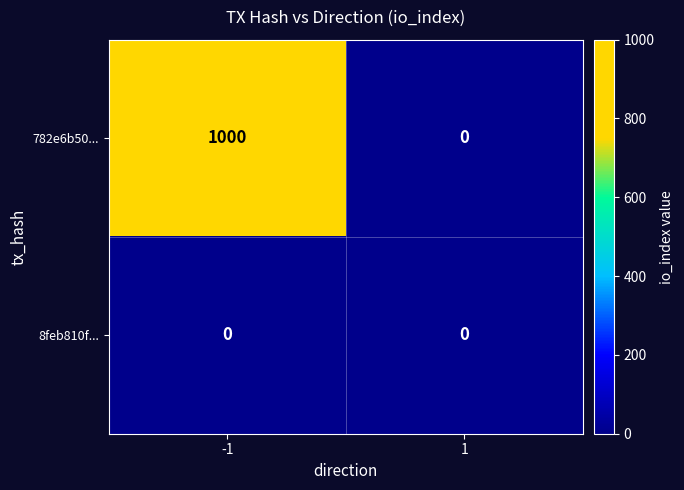

Reading left to right, what are all the values shown in this chart?

782e6b50...: 1000	0
8feb810f...: 0	0